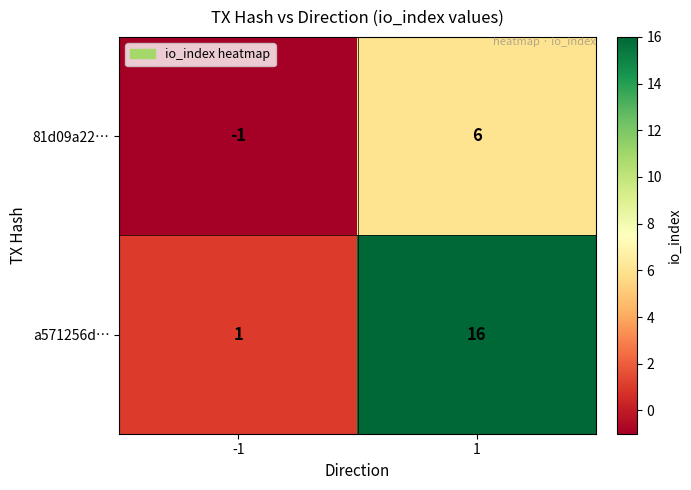

Rank the series by their maximum value, from highest to lowest.

a571256d…, 81d09a22…